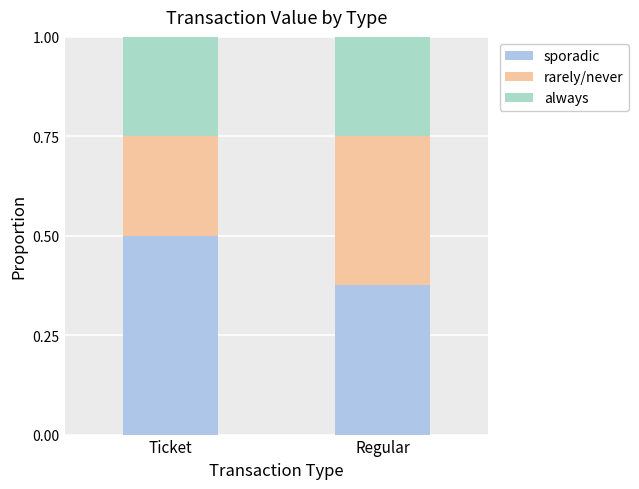

Does the chart contain stacked bars?

Yes